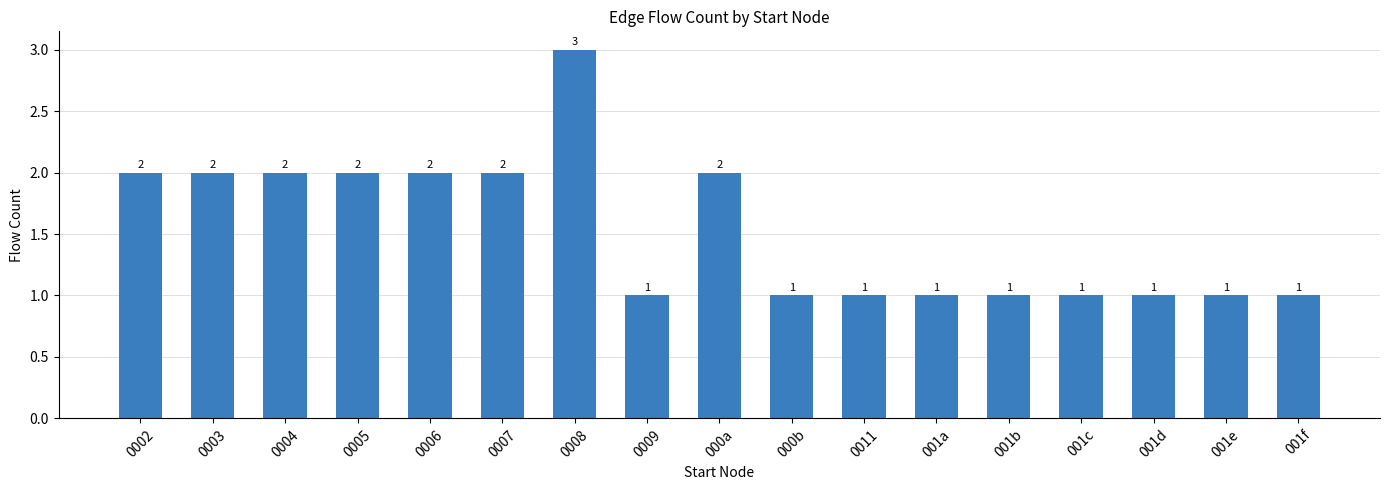

What is the approximate value at 001f?

1